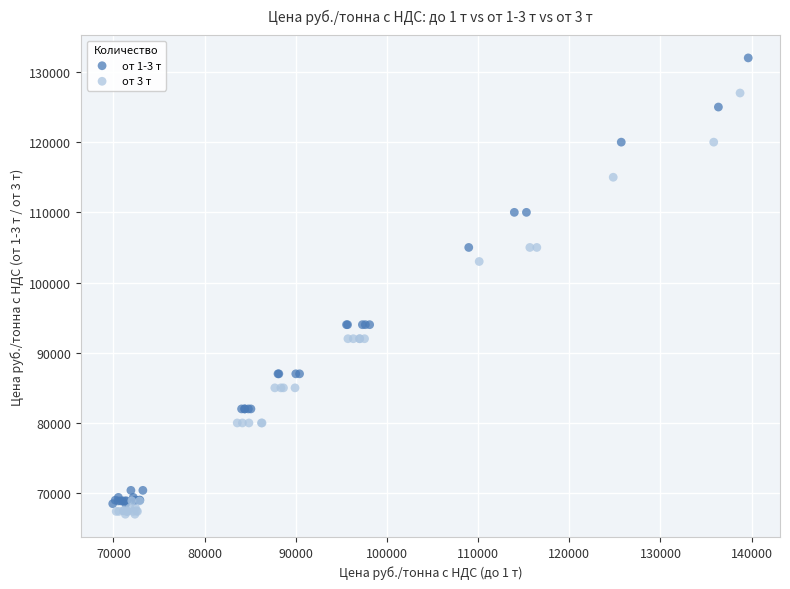

Which series has the widest spread of Y values?

от 1-3 т